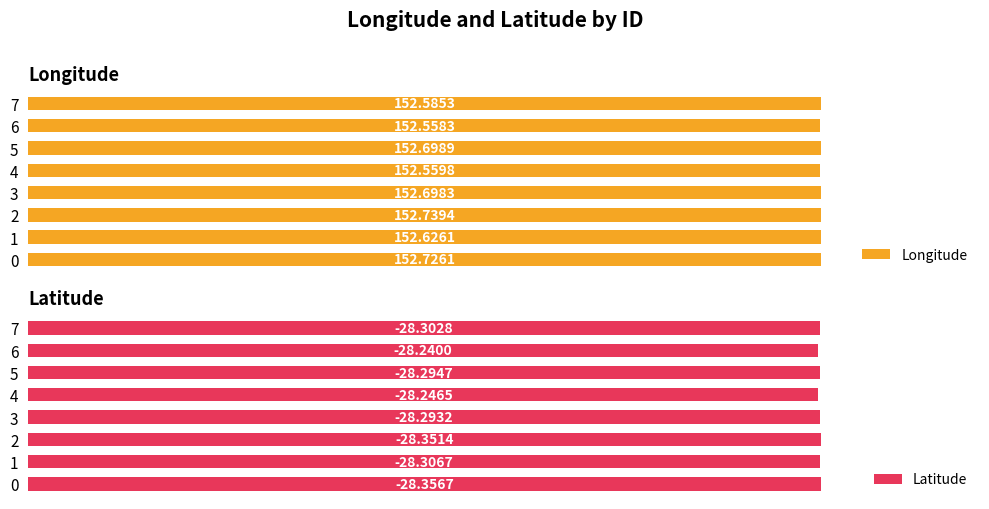

At how many categories does at least one series exceed 58?

8